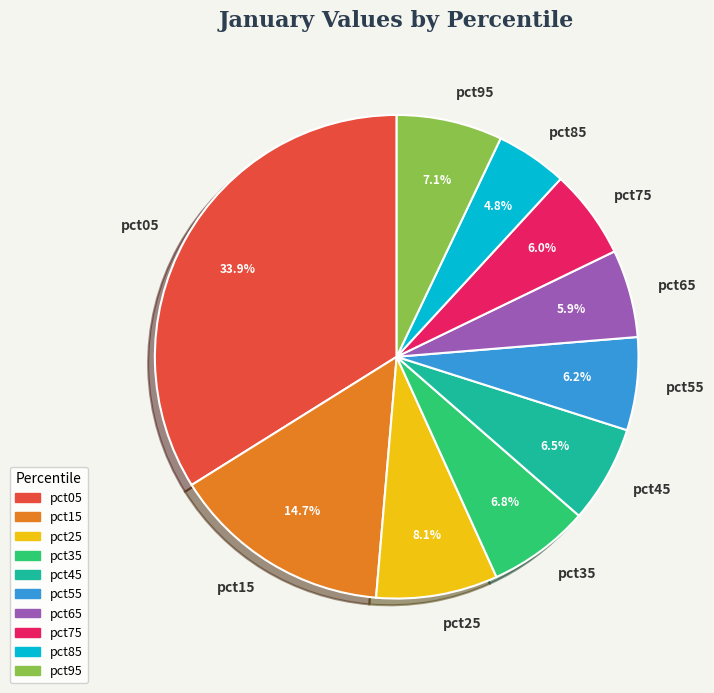

Is it true that pct75 is 6% of the pie?

True